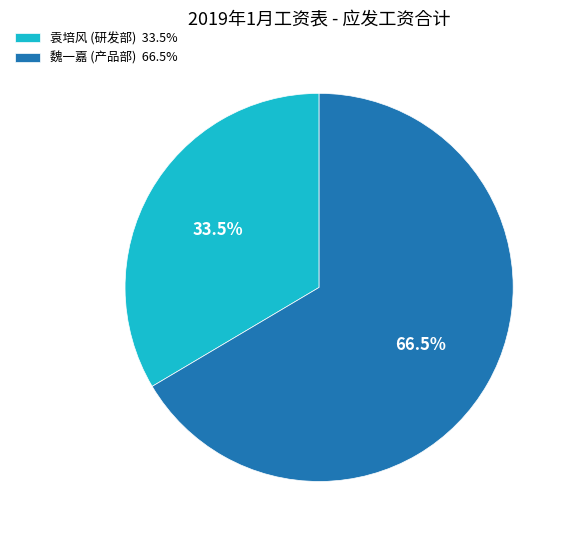

Between 魏一嘉 (产品部) 66.5% and 袁培风 (研发部) 33.5%, which is larger?

魏一嘉 (产品部) 66.5%